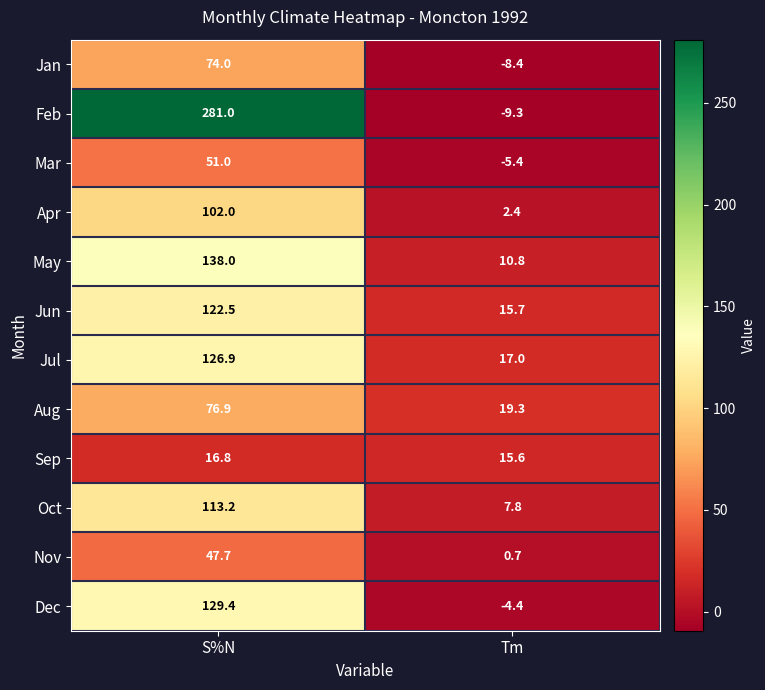

How many distinct data groups are displayed?

12